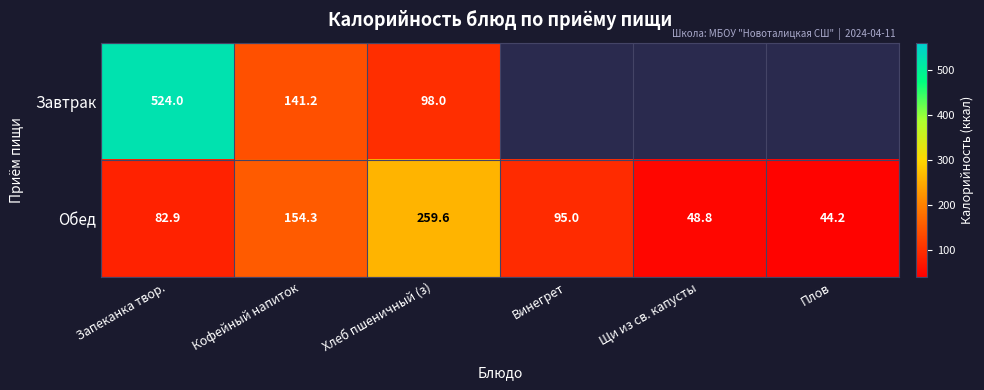

Which category has the highest value in the Обед series?

Хлеб пшеничный (з)